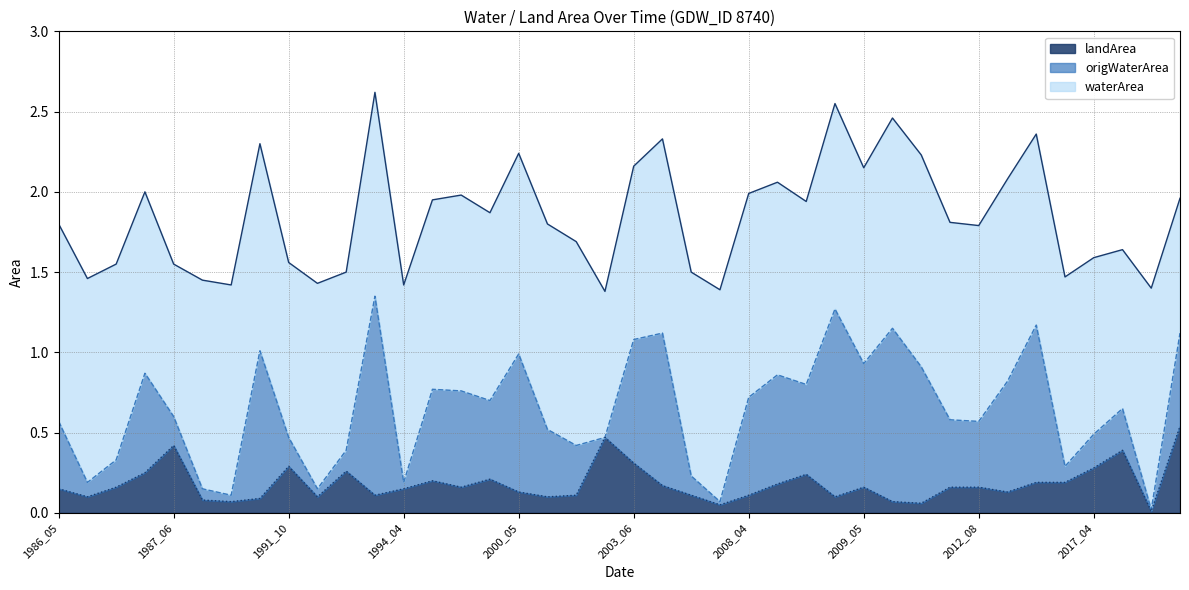

At which category does origWaterArea reach its first local peak?

1986_09